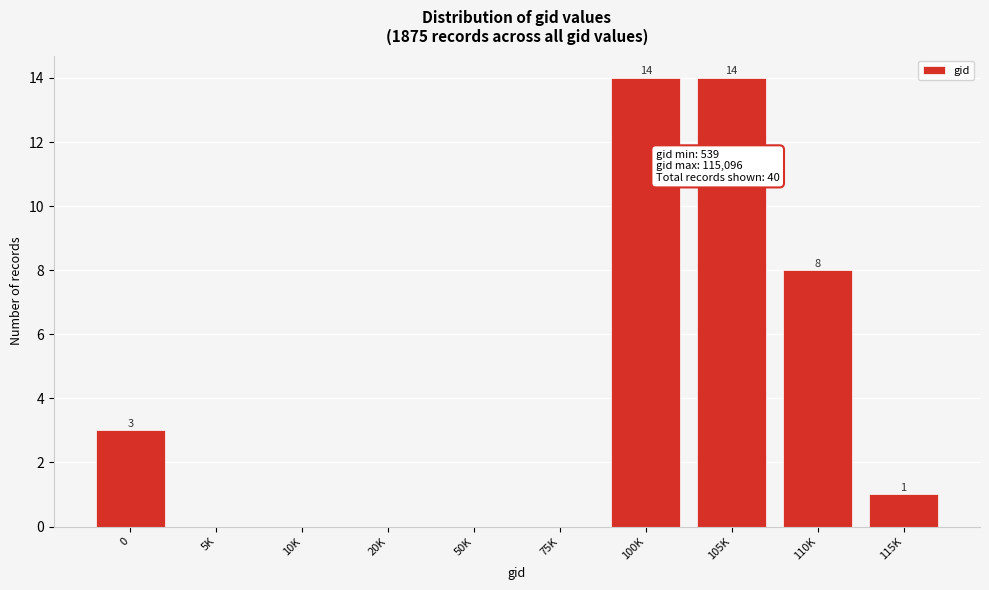

Reading left to right, list all the values displayed in this chart.

0=3	5K=0	10K=0	20K=0	50K=0	75K=0	100K=14	105K=14	110K=8	115K=1